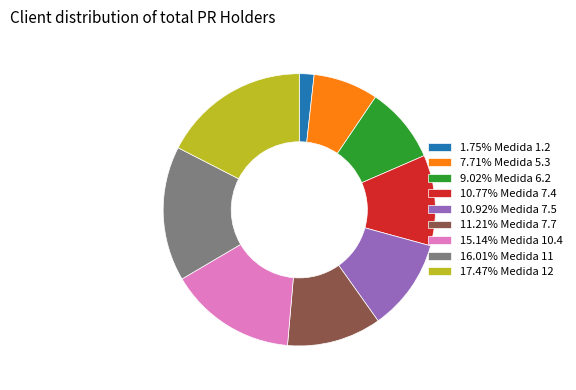

How many slices are in this pie chart?

9